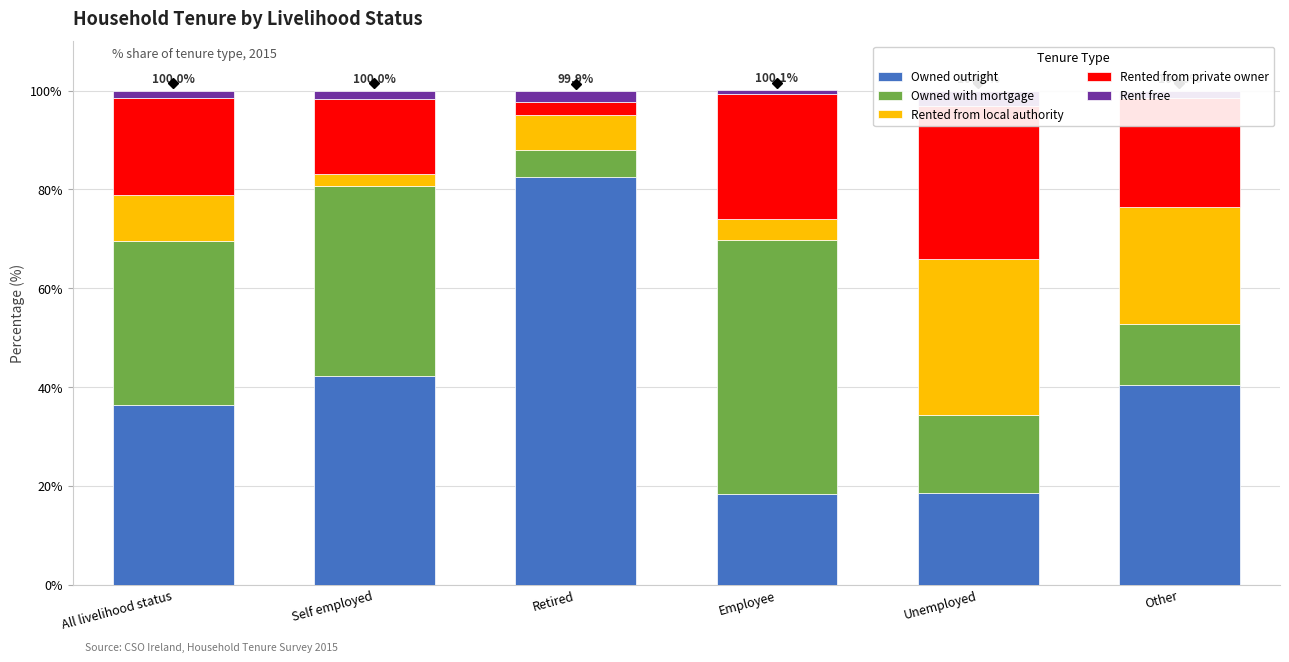

True or false: Rent free has a value of 2.2 at All livelihood status.

False